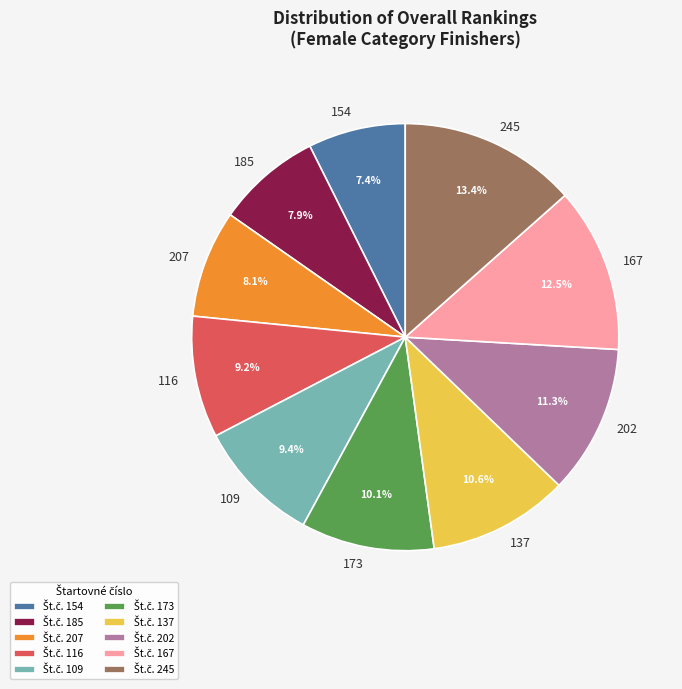

The 137 slice represents 11% of the pie. True or false?

True